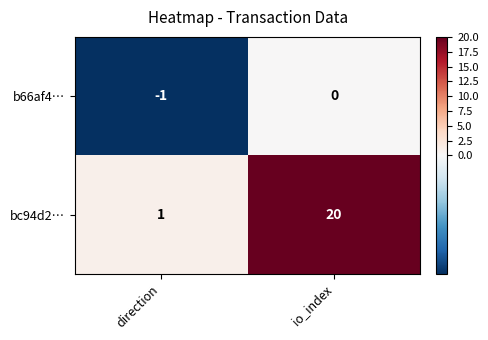

Which category has the lowest value across all series?

direction